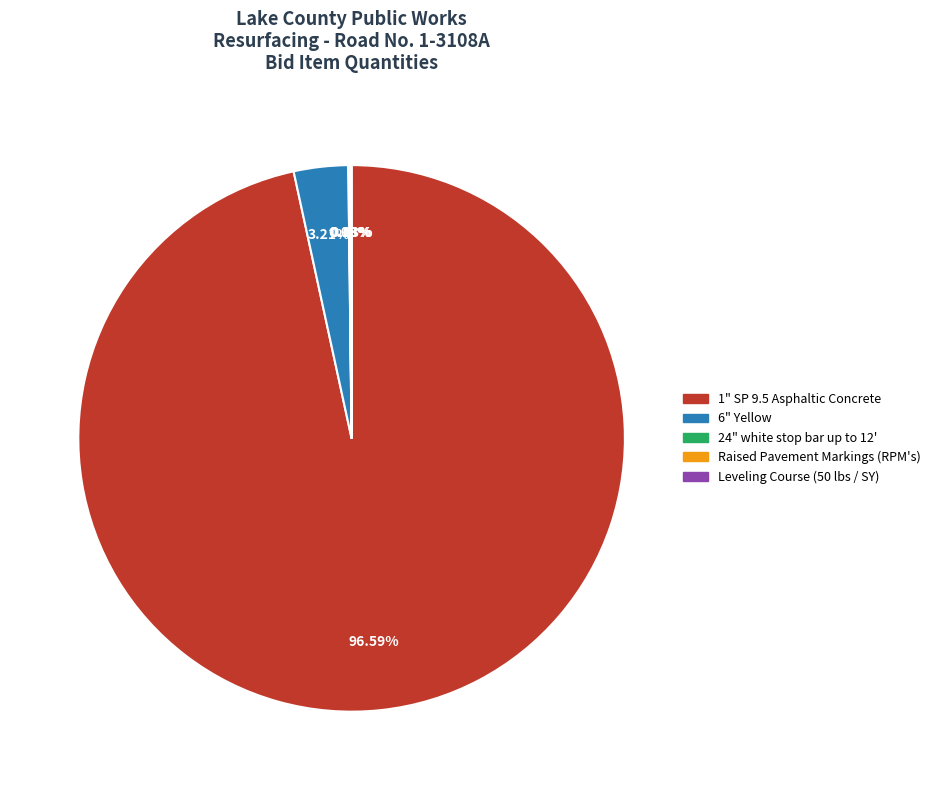

Which has a higher value, 1" SP 9.5 Asphaltic Concrete or 6" Yellow?

1" SP 9.5 Asphaltic Concrete